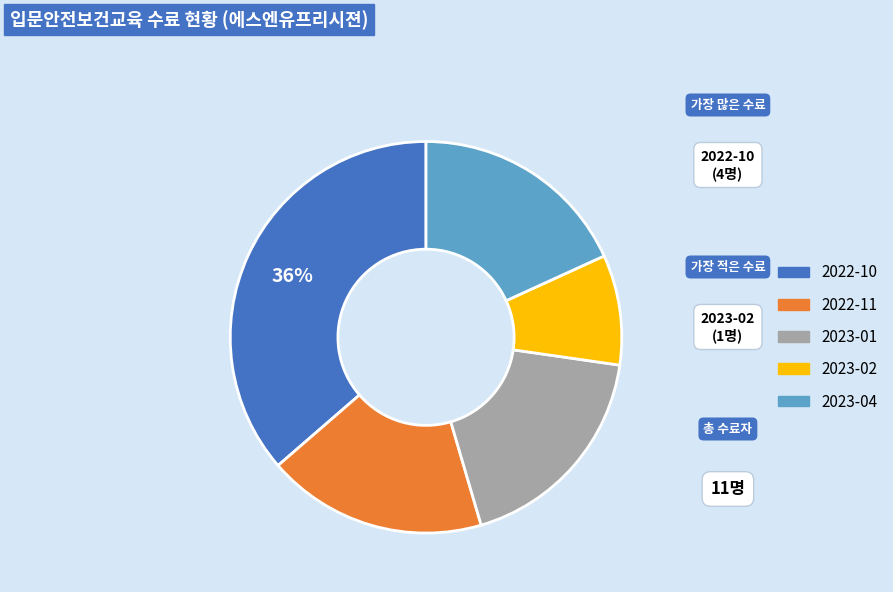

What is the smallest slice in the pie chart?

2023-02